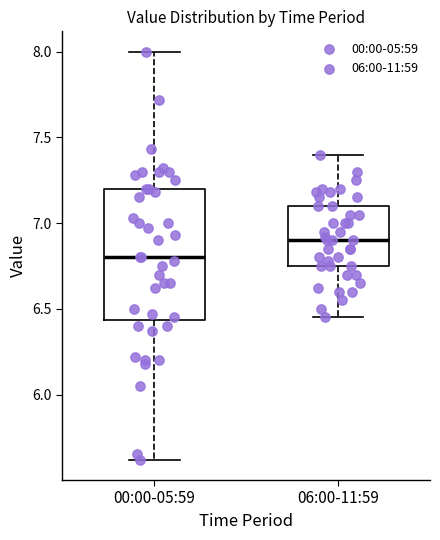

Where is the upper edge of the box for 00:00-05:59 on the y-axis? The values are not printed on the chart, so give them approximately, as read against the axis.

7.20